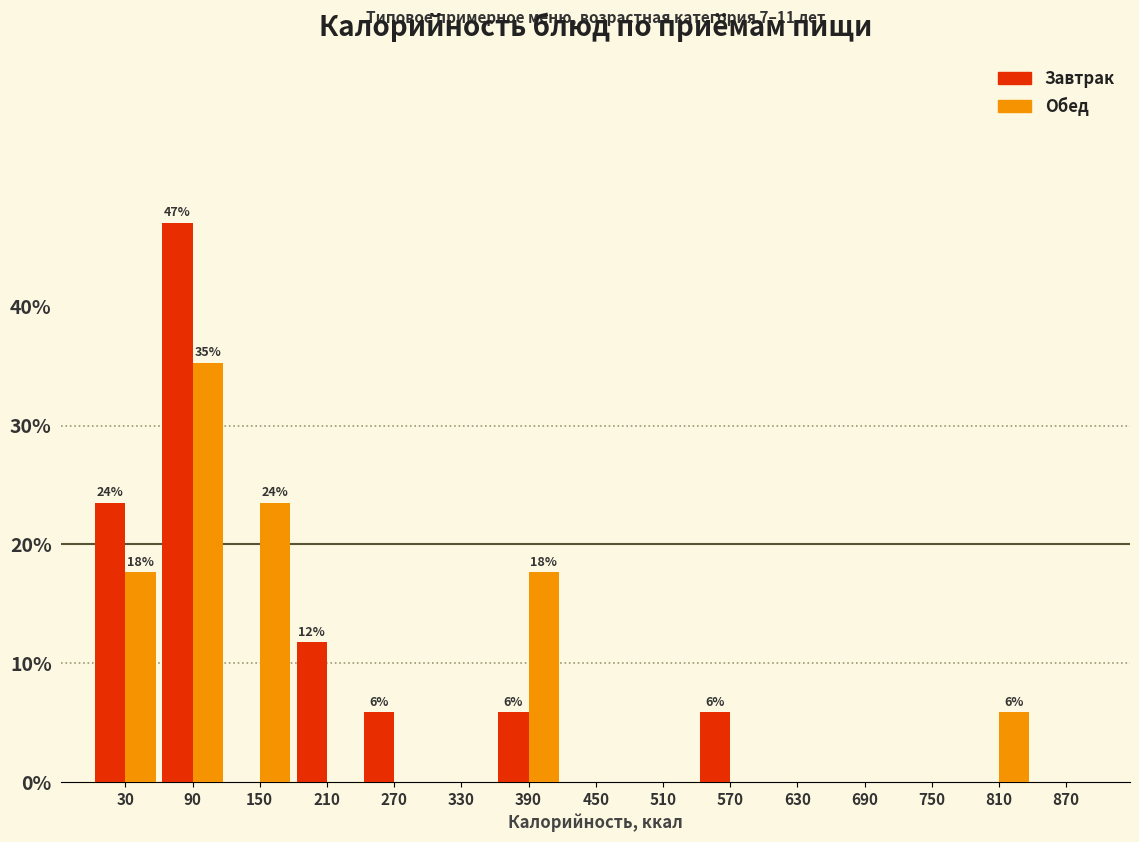

In the Завтрак series, which range on the x-axis has the tallest bar?

60 to 120